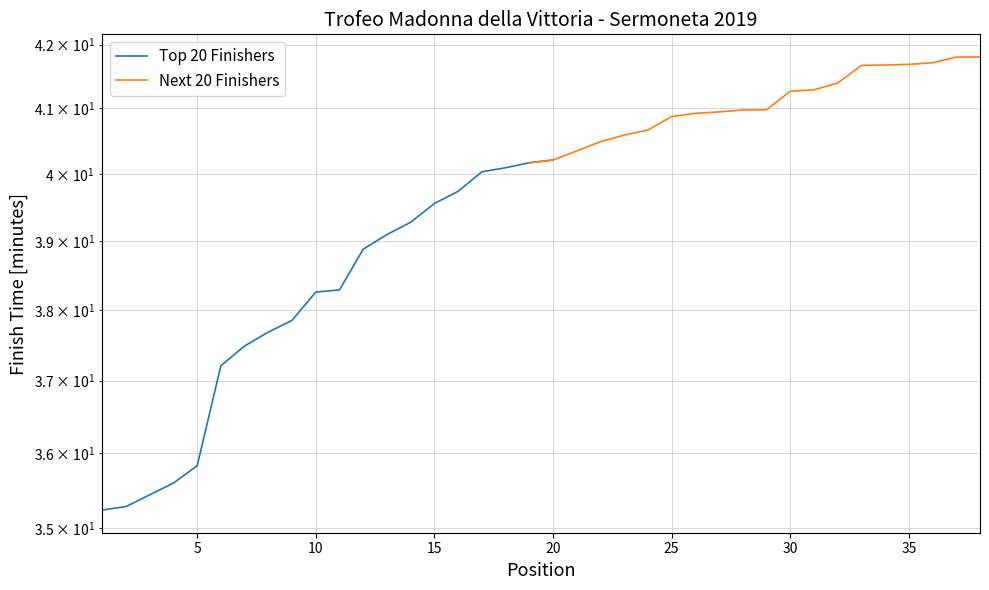

Reading left to right, transcribe all the data shown in this chart.

Top 20 Finishers: 35.2	35.3	35.4	35.6	35.8	37.2	37.5	37.7	37.9	38.3	38.3	38.9	39.1	39.3	39.6	39.7	40.0	40.1	40.2	40.2
Next 20 Finishers: 40.2	40.2	40.3	40.5	40.6	40.7	40.9	40.9	40.9	41.0	41.0	41.3	41.3	41.4	41.7	41.7	41.7	41.7	41.8	41.8